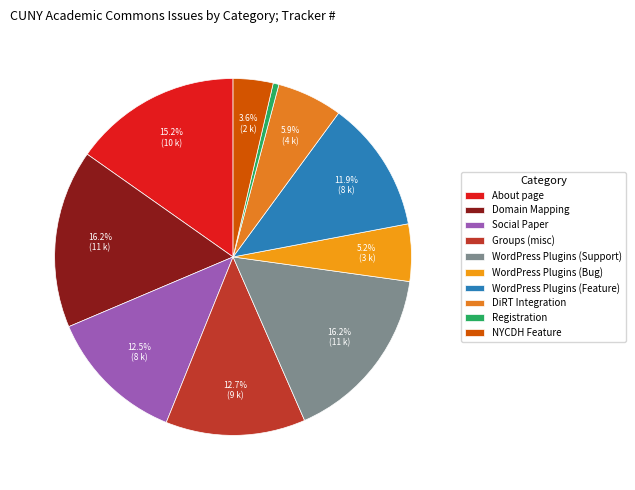

Count the number of slices in the pie.

10